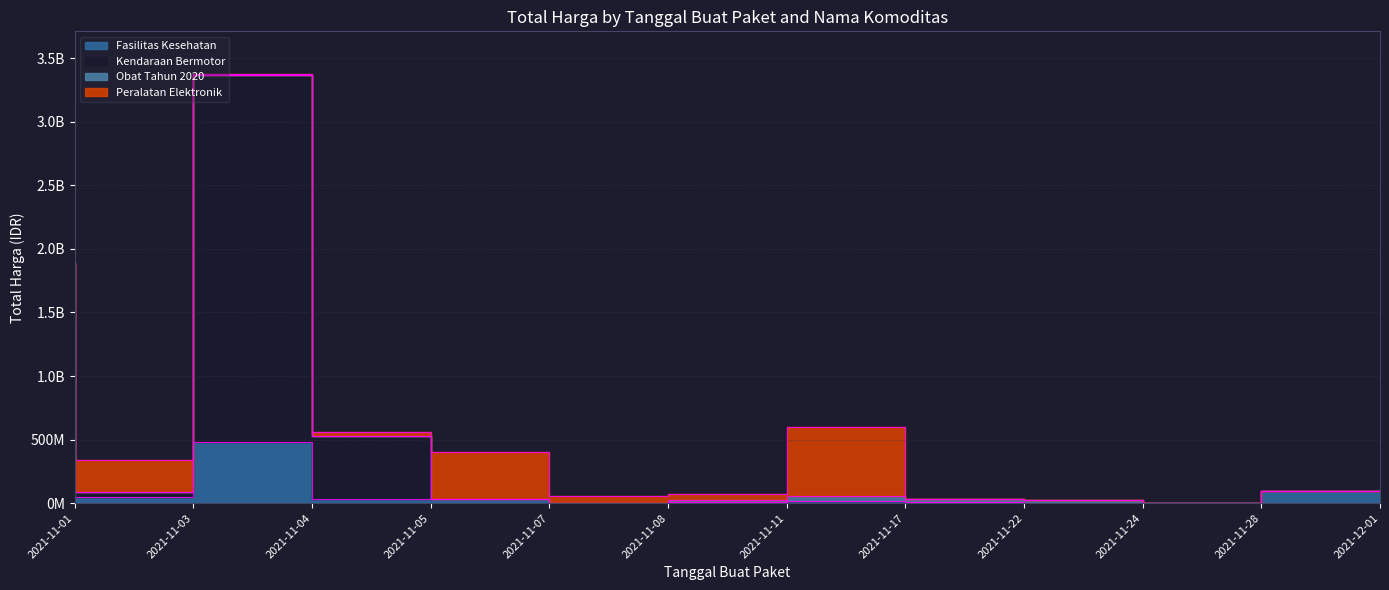

Which series has the widest spread of values?

Kendaraan Bermotor